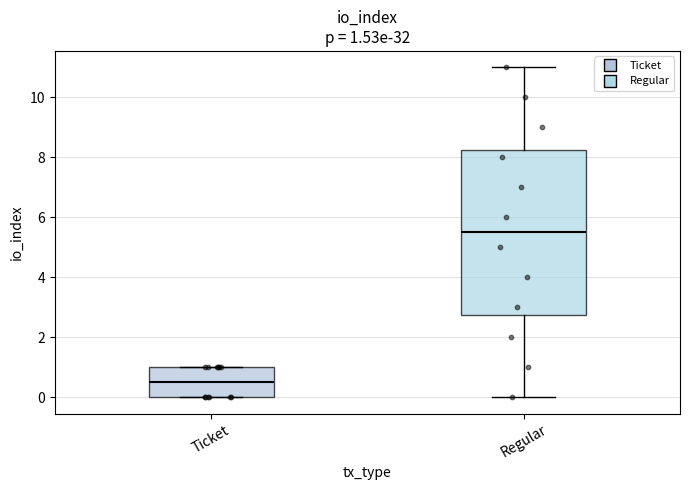

Which box's median line is the lowest?

Ticket